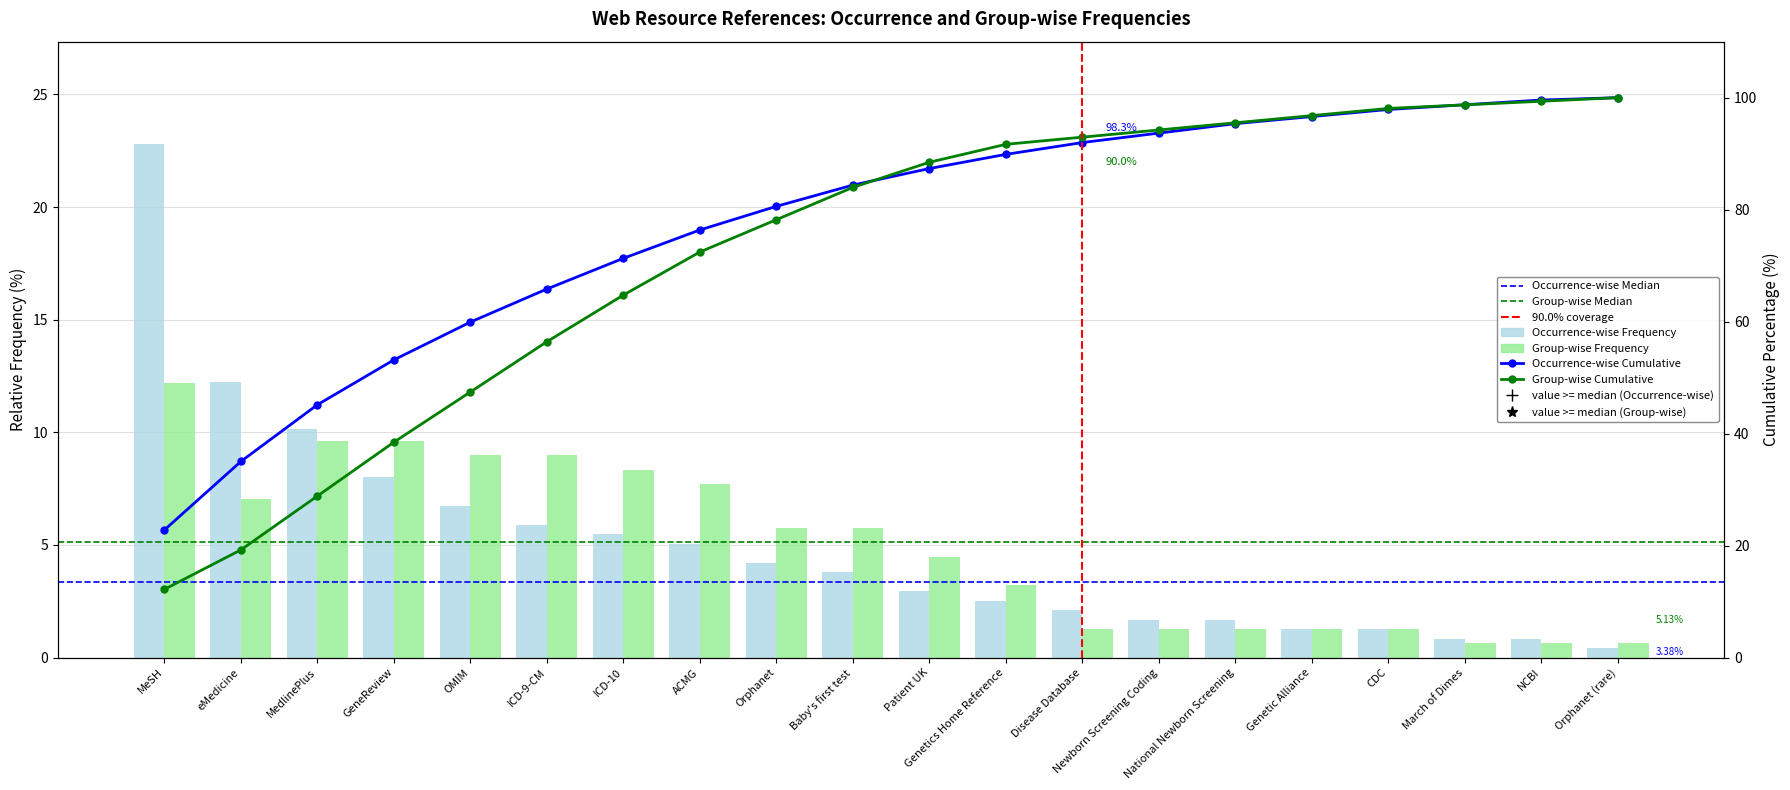

What is the label of the 18th bar from the left?

March of Dimes